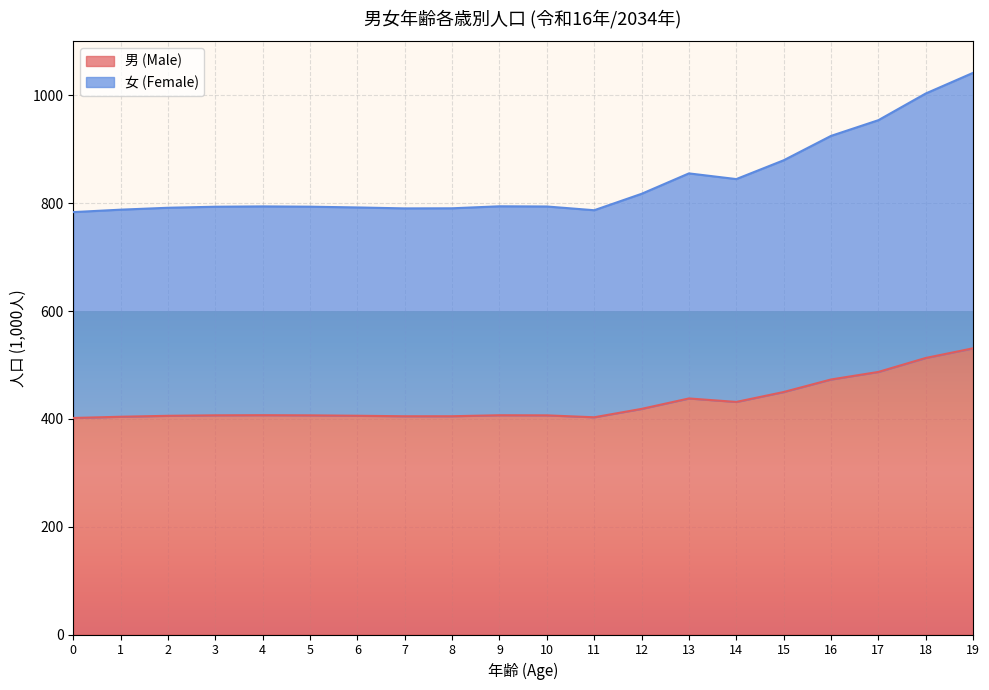

How many lines are shown in the chart?

2